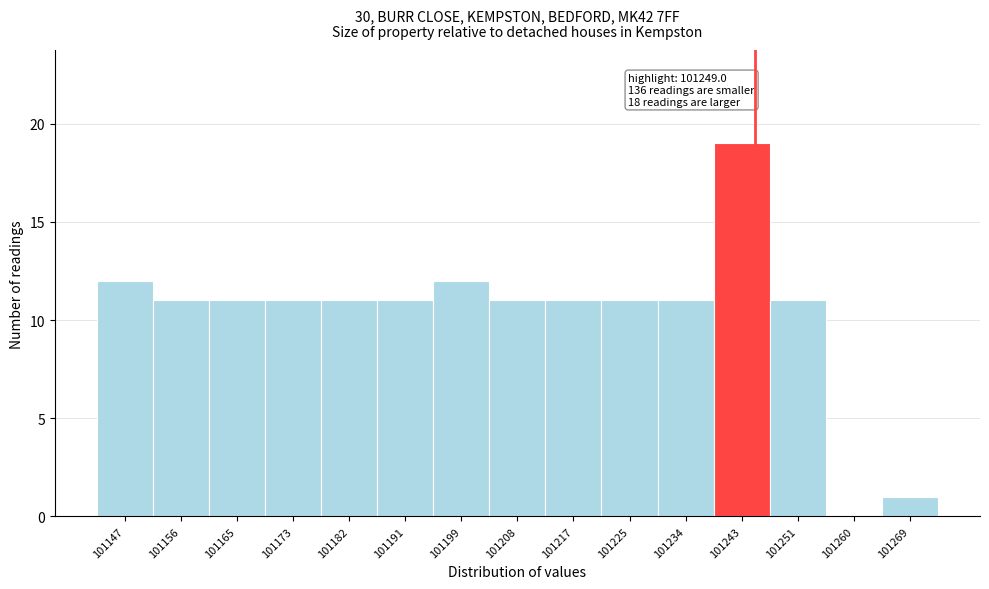

Reading right to left, what are all the values shown in this chart?

101269=1	101260=0	101251=11	101243=19	101234=11	101225=11	101217=11	101208=11	101199=12	101191=11	101182=11	101173=11	101165=11	101156=11	101147=12